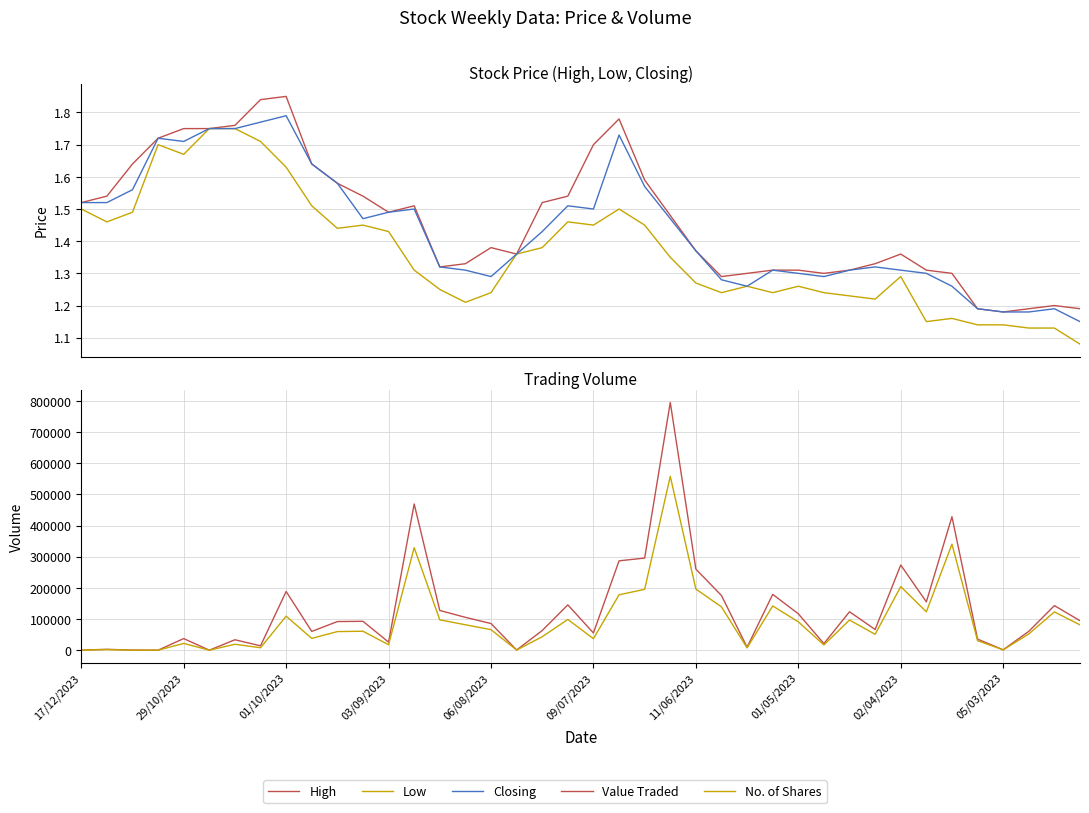

What is the difference between the highest and lowest values at 01/05/2023?

14064.3